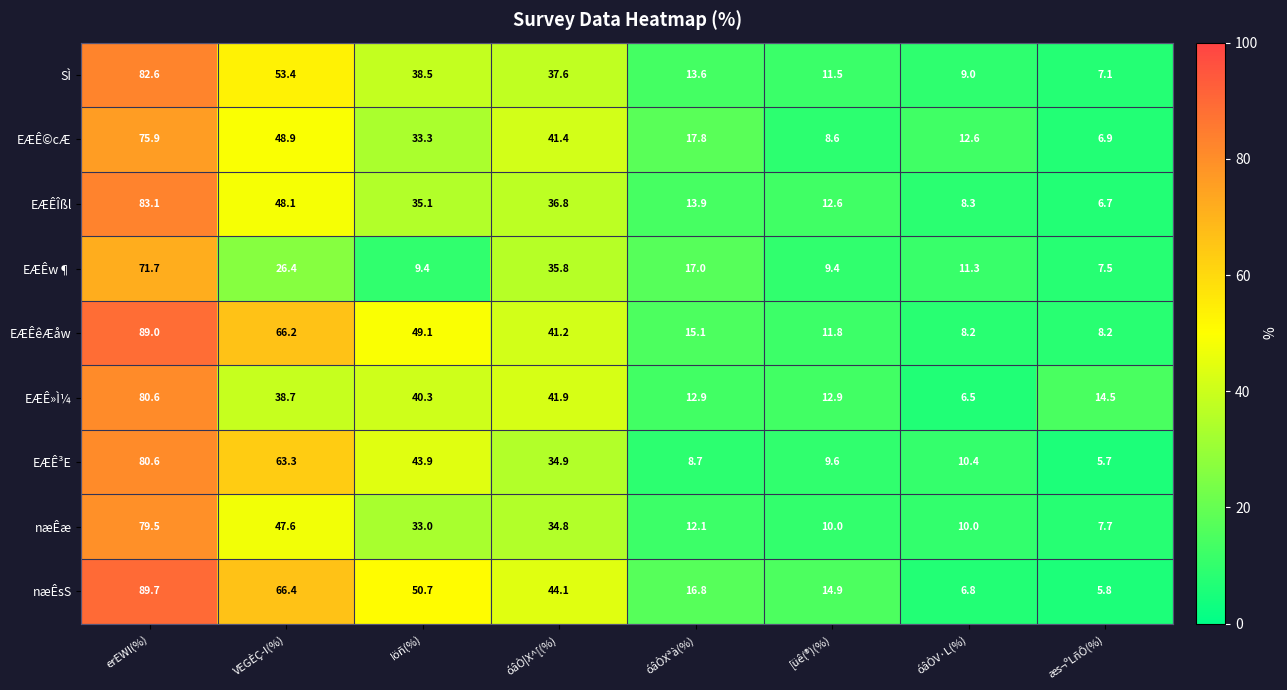

At which label does EÆÊÎßl reach its peak?

erEWI(%)